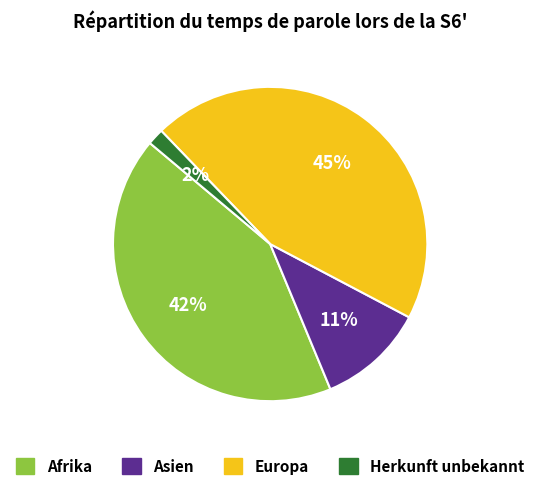

Rank the categories by value from lowest to highest.

Herkunft unbekannt, Asien, Afrika, Europa